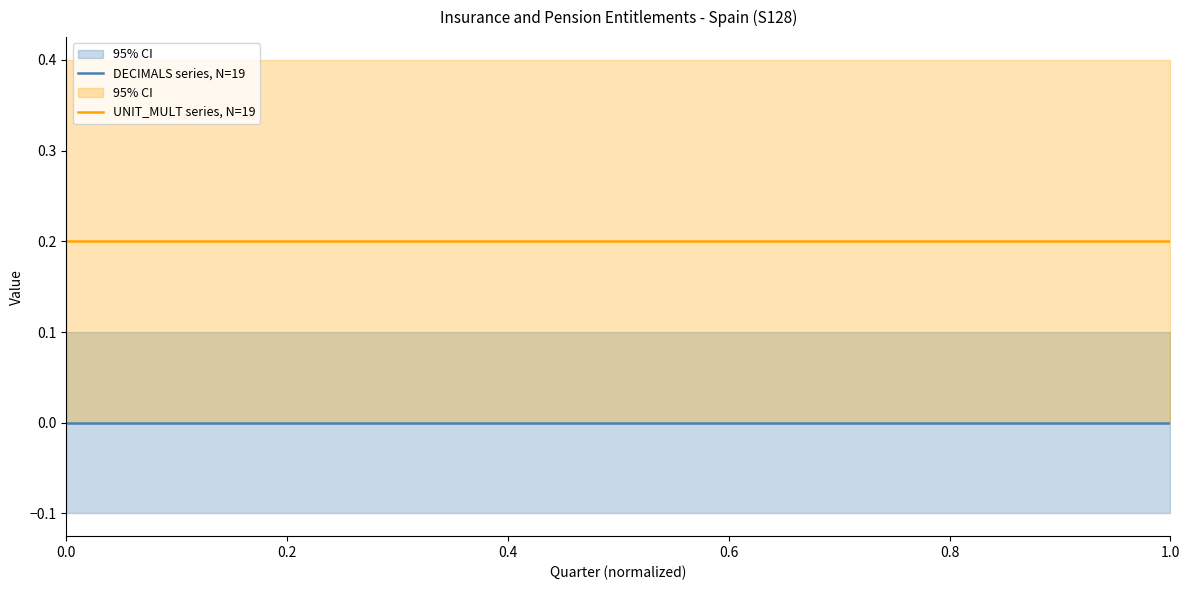

True or false: DECIMALS series, N=19 has more than 1 interior local peaks.

False